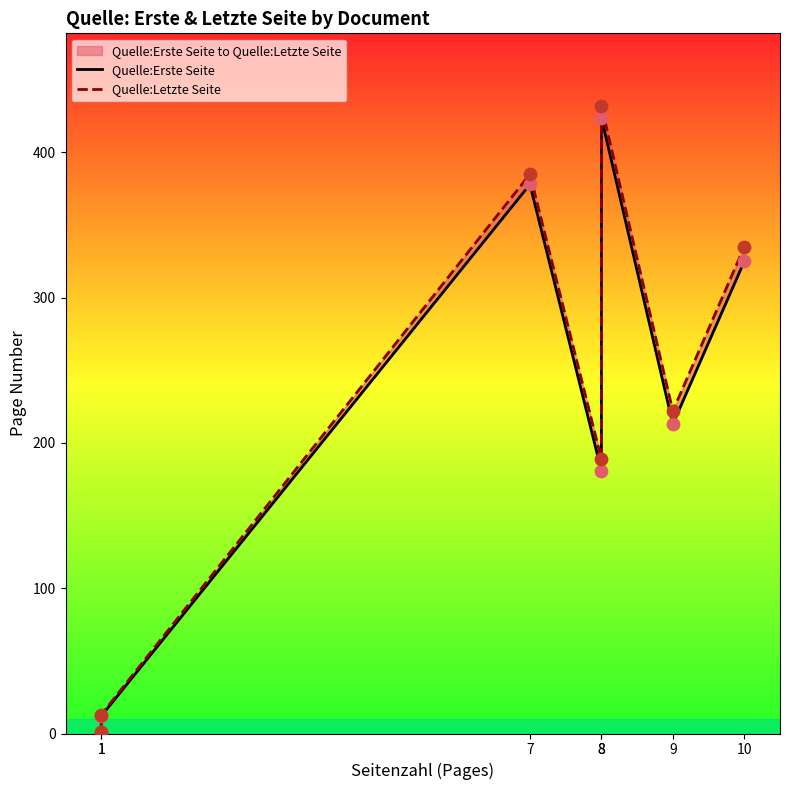

Which series reaches the minimum Y coordinate?

Quelle:Erste Seite